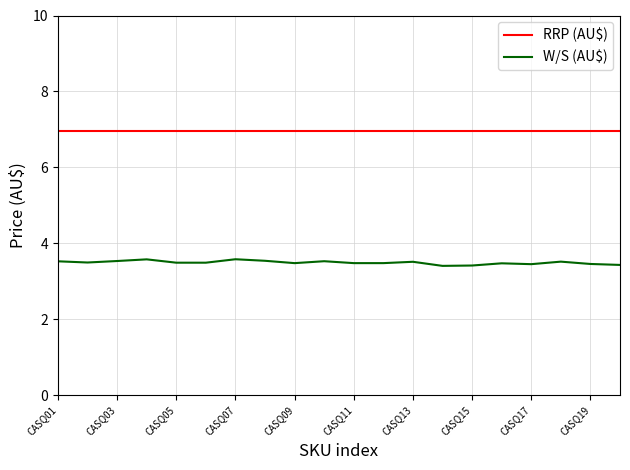

True or false: W/S (AU$) and RRP (AU$) intersect in this chart.

False